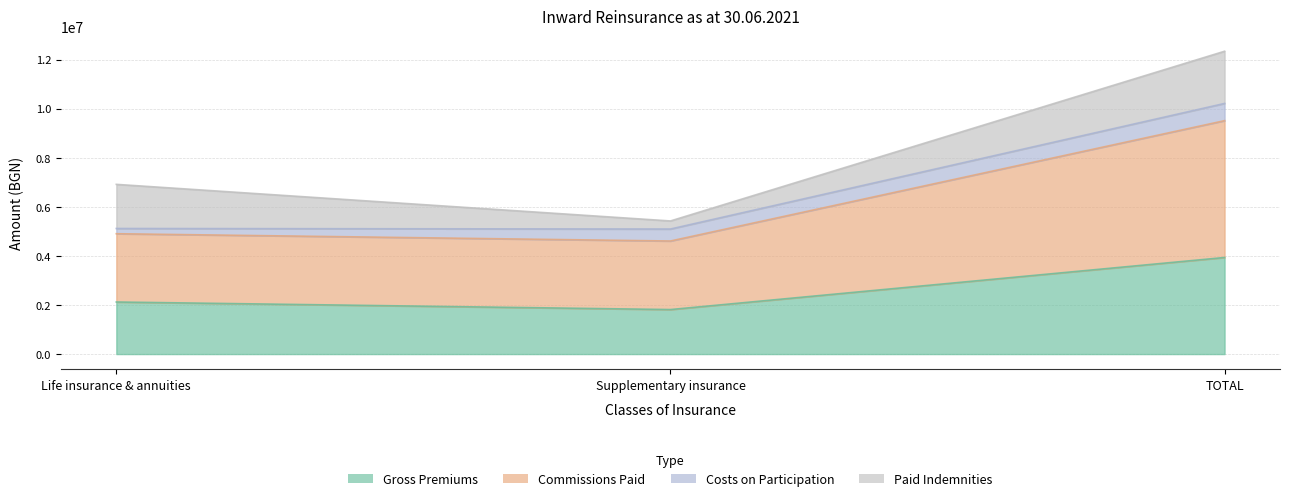

Between Life insurance & annuities and Supplementary insurance, which is larger?

Life insurance & annuities